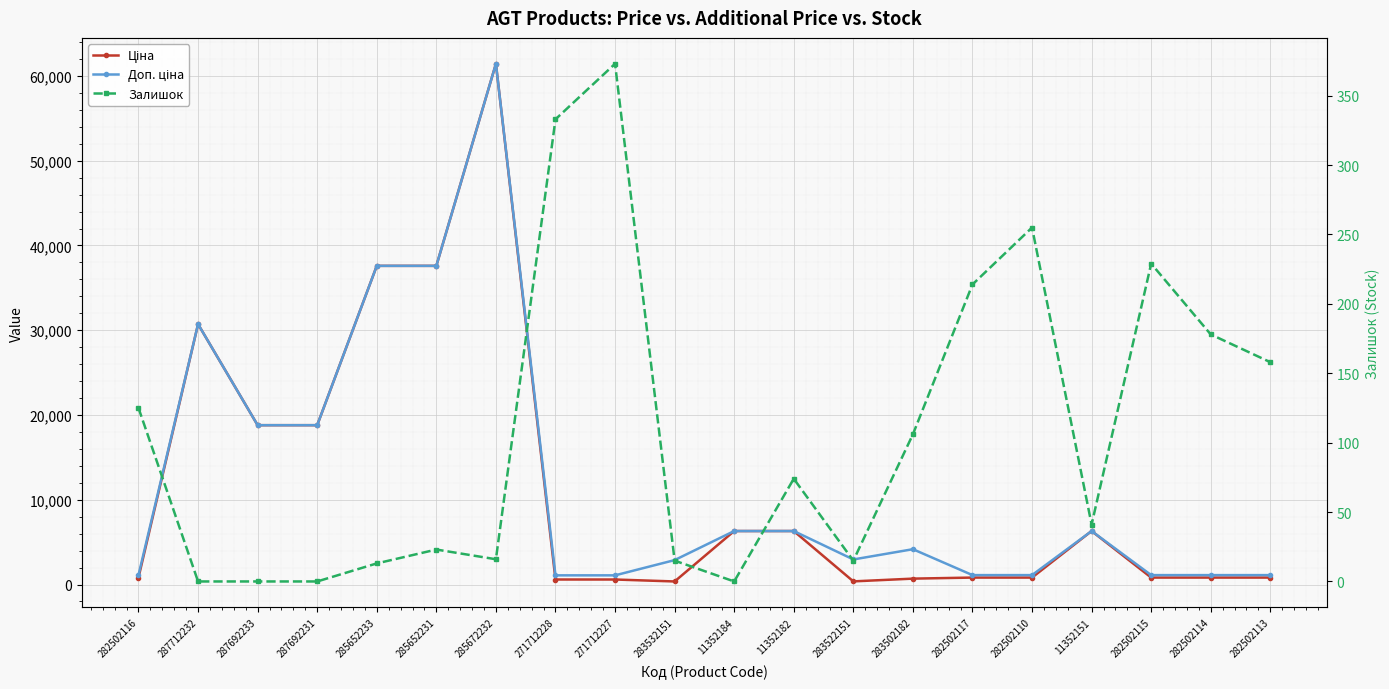

How many lines are shown in the chart?

3